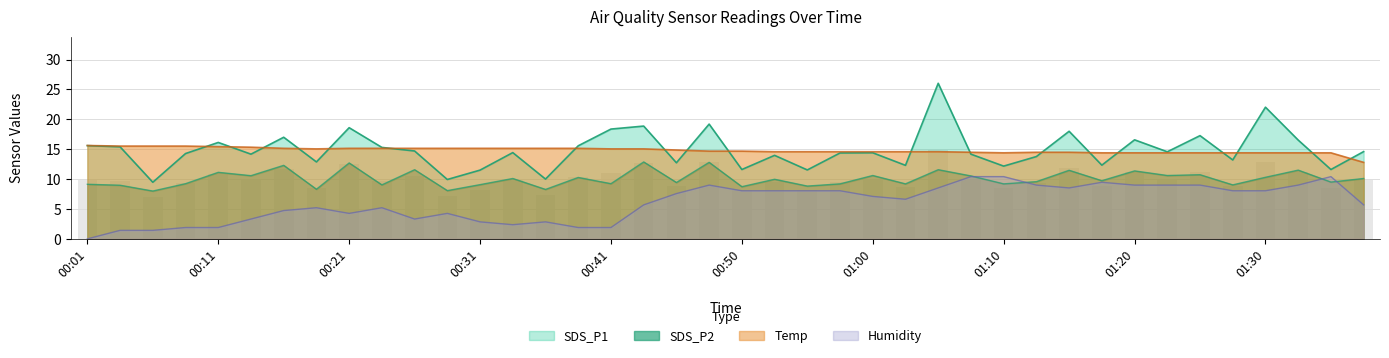

Where does the Humidity series first go above 7?

00:45